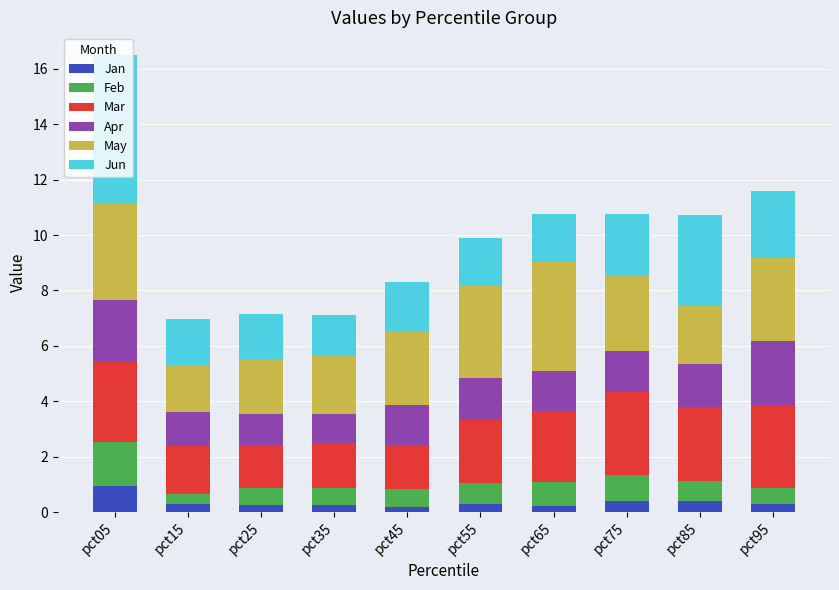

What are all the series names shown in the legend?

Jan, Feb, Mar, Apr, May, Jun